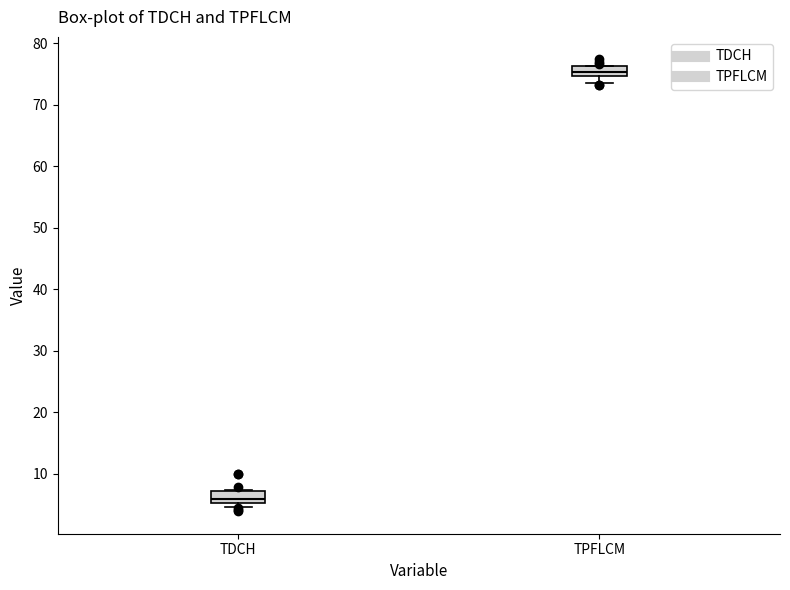

Which box's median line is the highest?

TPFLCM